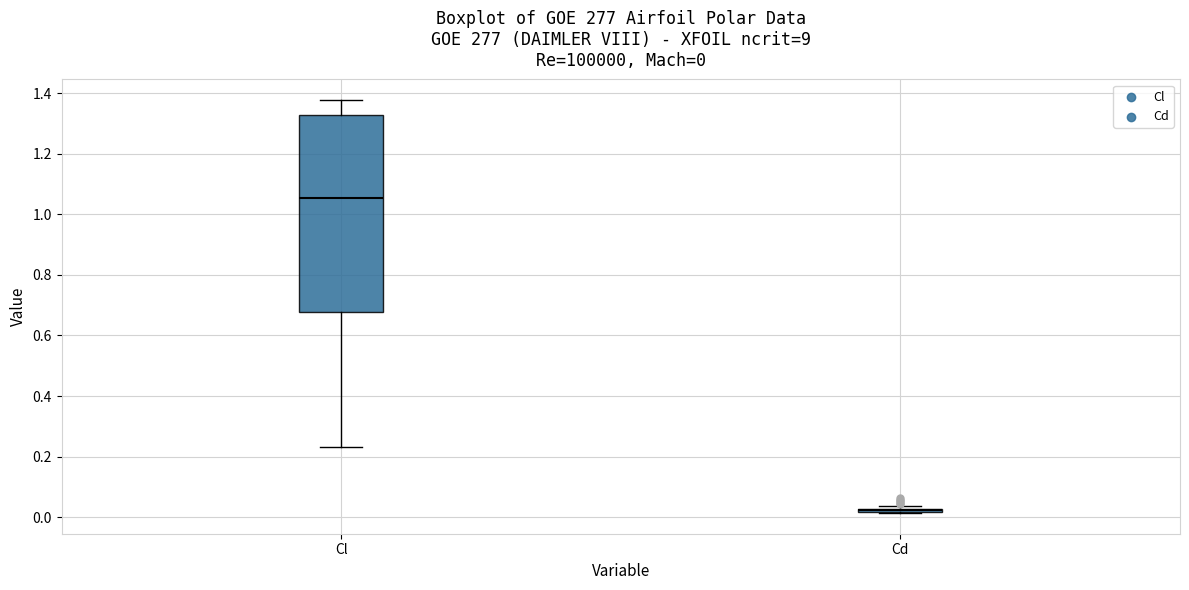

Comparing the boxes themselves (not the whiskers), which one is the tallest?

Cl